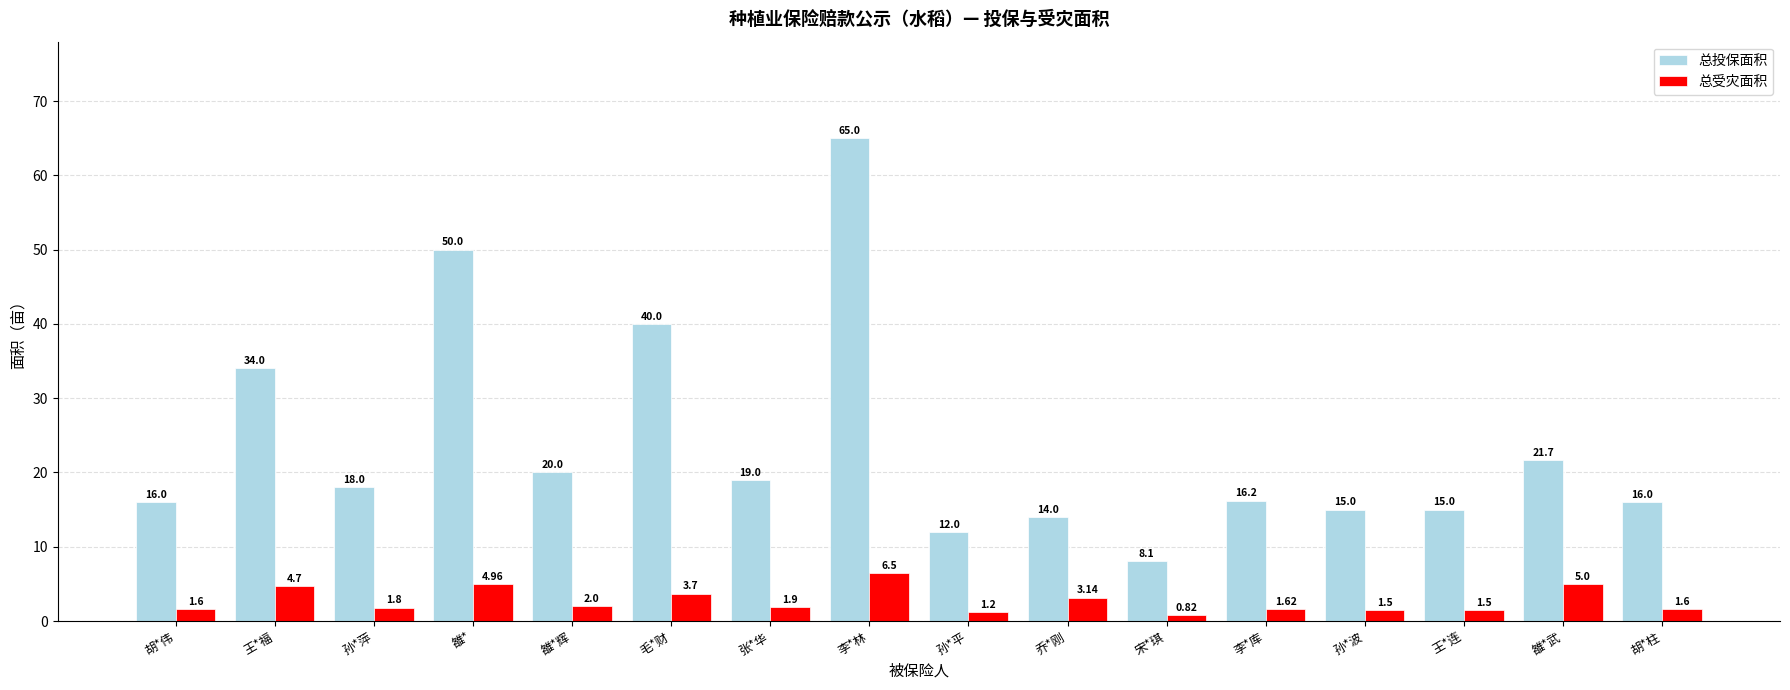

What is the value of the 总投保面积 bar at the 9th from the left?

12.0